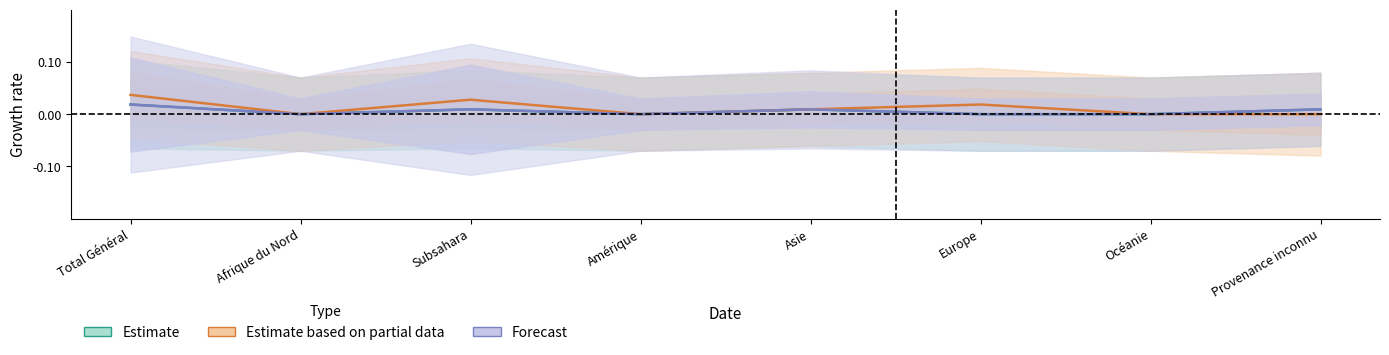

The value of Estimate based on partial data at Subsahara is 0.0. True or false?

True